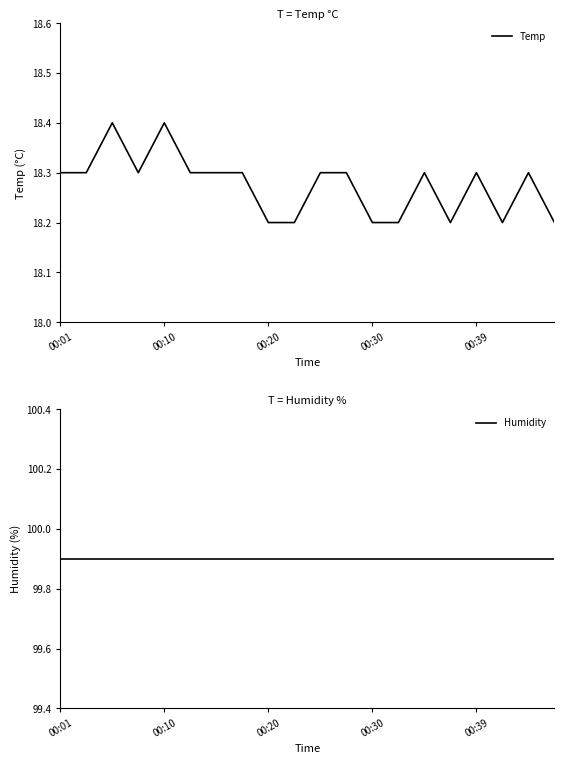

Which series has the largest total across all categories?

Humidity